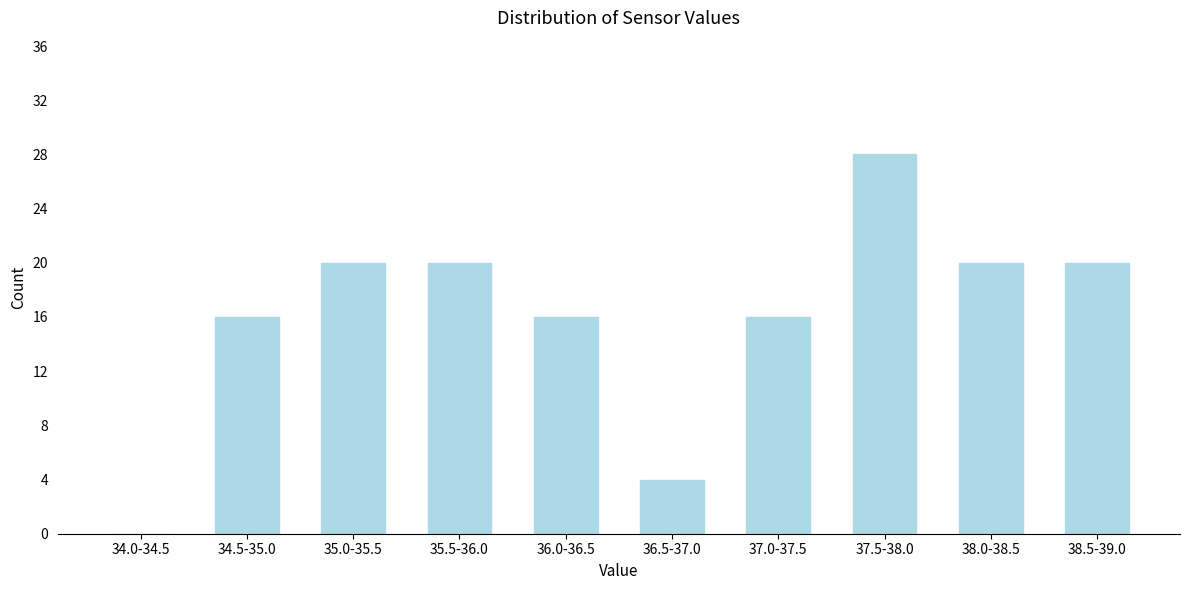

Reading right to left, extract all data points from this chart.

38.5-39.0=20	38.0-38.5=20	37.5-38.0=28	37.0-37.5=16	36.5-37.0=4	36.0-36.5=16	35.5-36.0=20	35.0-35.5=20	34.5-35.0=16	34.0-34.5=0